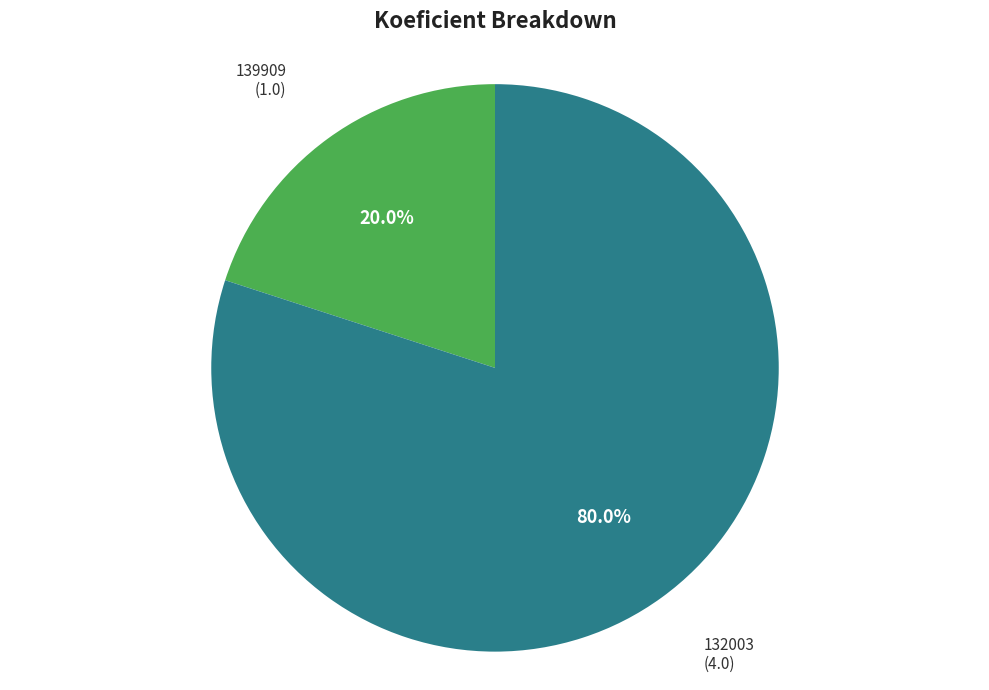

Does any single category account for the majority?

Yes